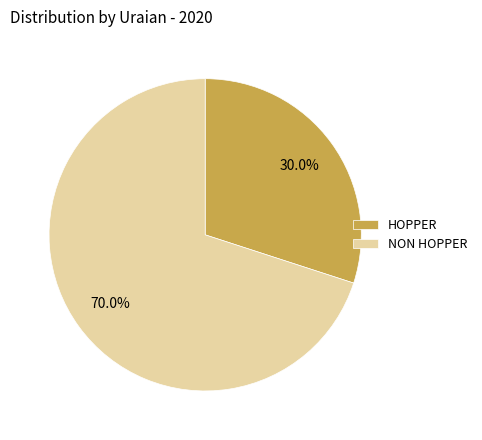

How many segments does this pie chart have?

2